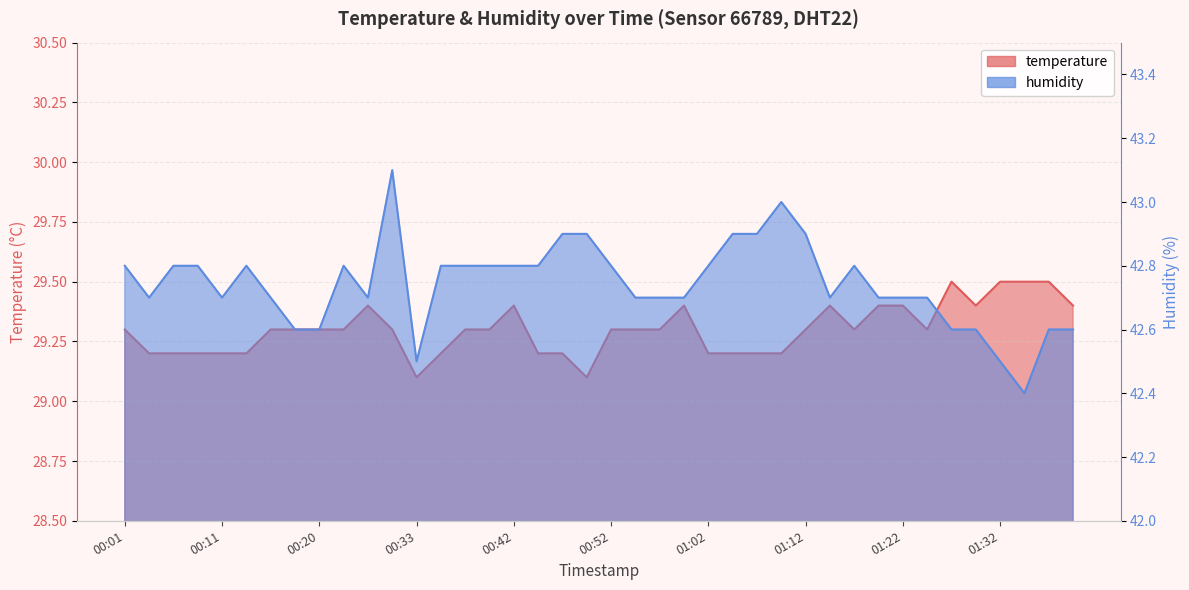

What is the total value across all series at 01:32?

72.0